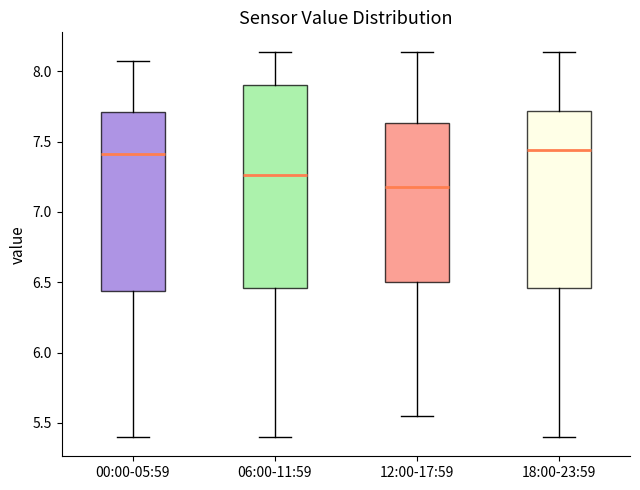

Reading left to right, transcribe this box plot: for each box, give where its median line is, the range the box spans, and where its two whiskers end, as read against the y-axis. The values are not printed on the chart, so give them approximately, as read against the axis.

00:00-05:59: median 7.40, box 6.45 to 7.70, whiskers 5.40 to 8.05
06:00-11:59: median 7.25, box 6.45 to 7.90, whiskers 5.40 to 8.15
12:00-17:59: median 7.20, box 6.50 to 7.65, whiskers 5.55 to 8.15
18:00-23:59: median 7.45, box 6.45 to 7.70, whiskers 5.40 to 8.15